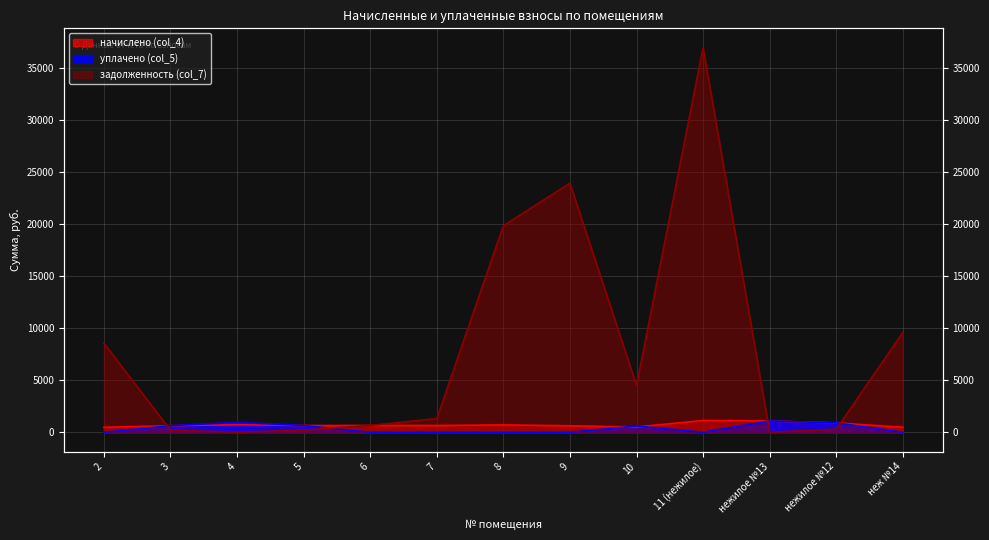

How many interior local valleys does the начислено (col_4) series have?

3